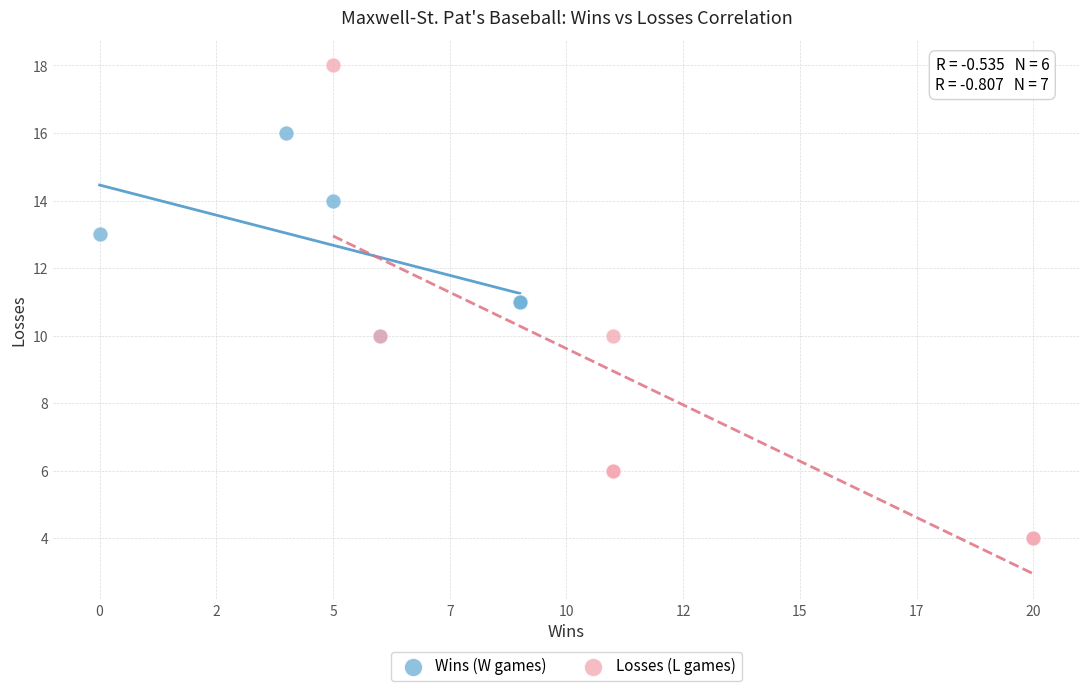

Which series reaches the maximum Y coordinate?

Losses (L games)